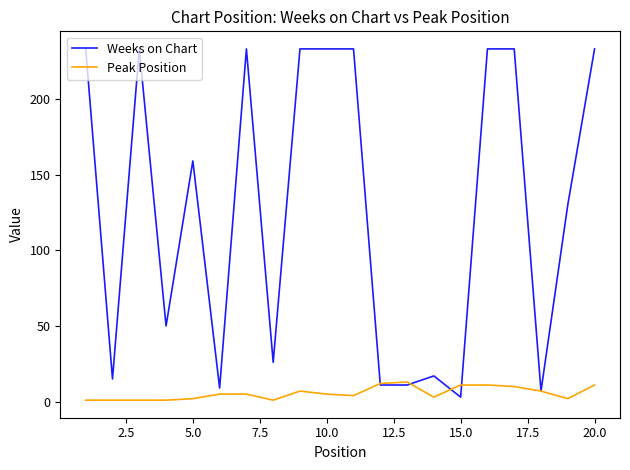

What is the highest value of the Weeks on Chart series?

233